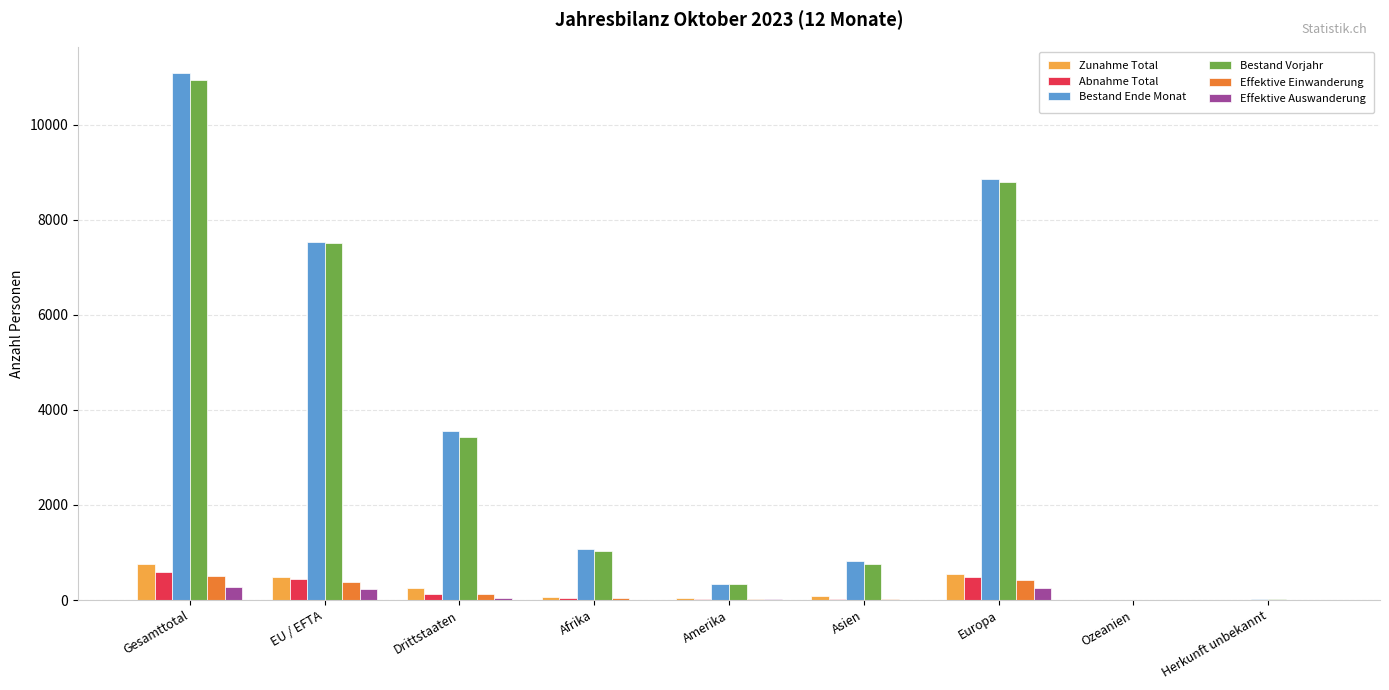

What is the highest value of the Bestand Vorjahr series?

10936